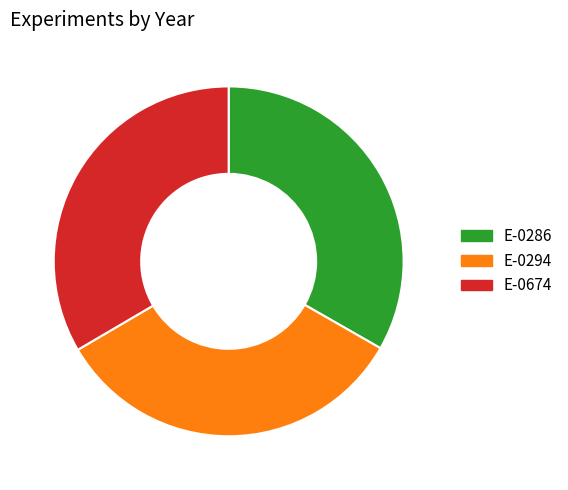

True or false: E-0286 accounts for 33% of the total.

True